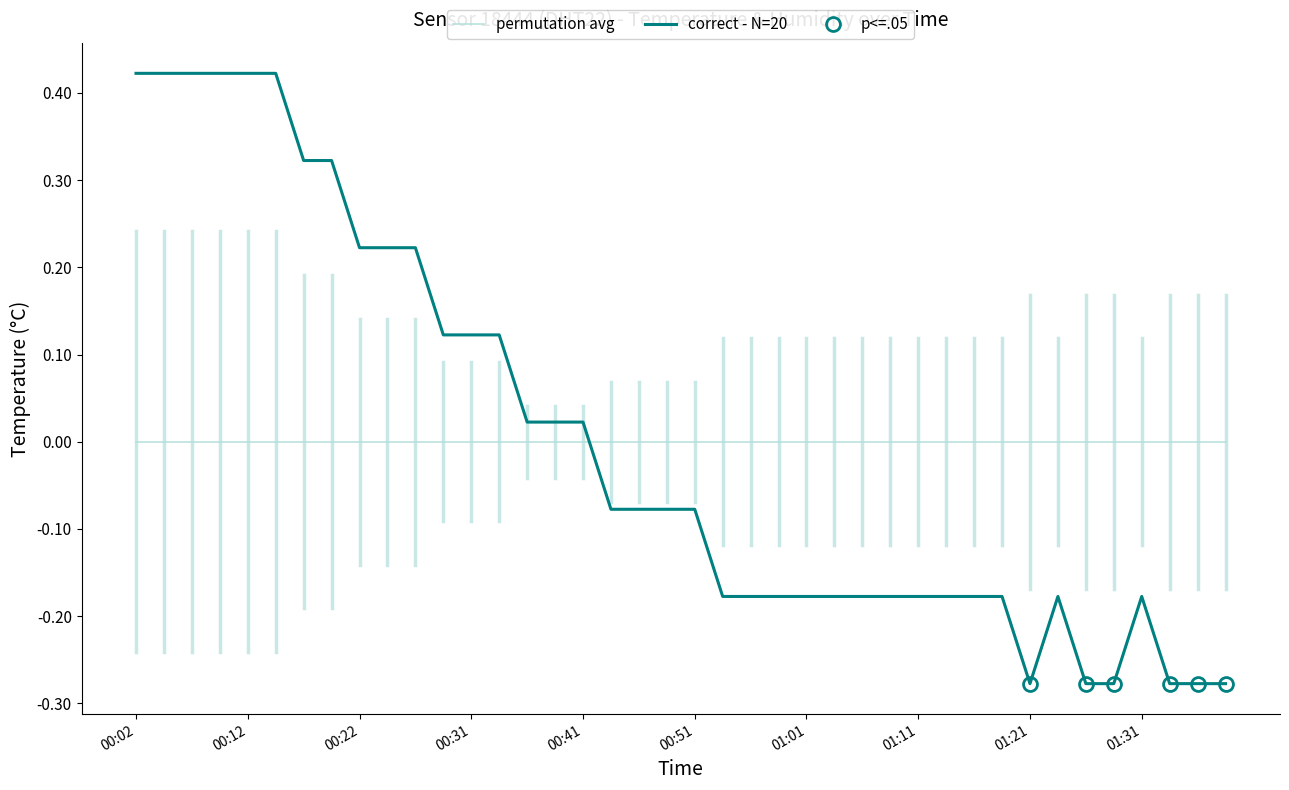

At which category is the sum across all series the highest?

00:02